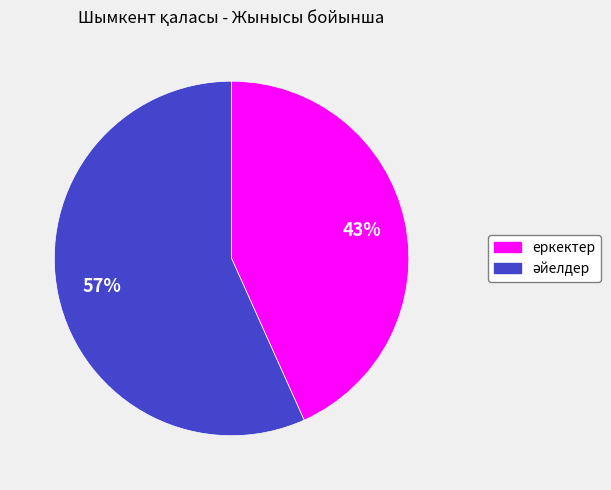

Is there a majority slice in this chart?

Yes